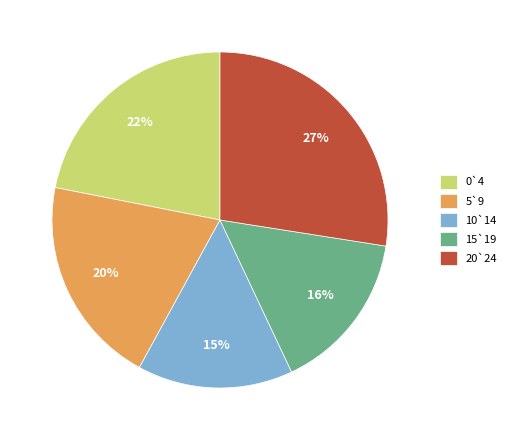

To the nearest percent, what percentage of the pie is 20`24?

27%